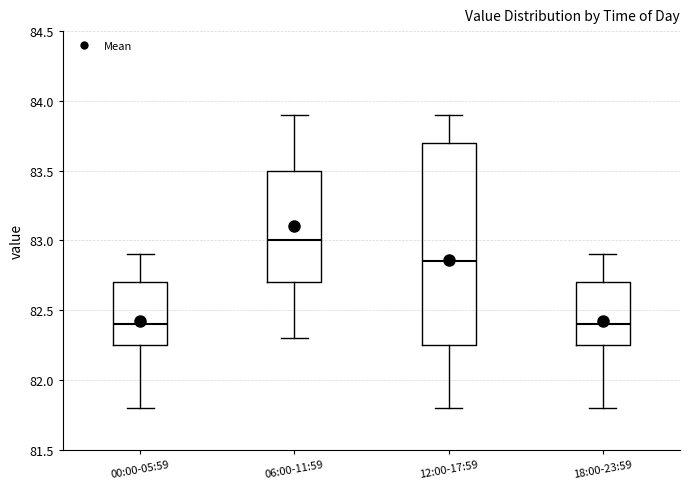

Reading left to right, transcribe this box plot: for each box, give where its median line is, the range the box spans, and where its two whiskers end, as read against the y-axis. The values are not printed on the chart, so give them approximately, as read against the axis.

00:00-05:59: median 82.40, box 82.25 to 82.70, whiskers 81.80 to 82.90
06:00-11:59: median 83.00, box 82.70 to 83.50, whiskers 82.30 to 83.90
12:00-17:59: median 82.85, box 82.25 to 83.70, whiskers 81.80 to 83.90
18:00-23:59: median 82.40, box 82.25 to 82.70, whiskers 81.80 to 82.90